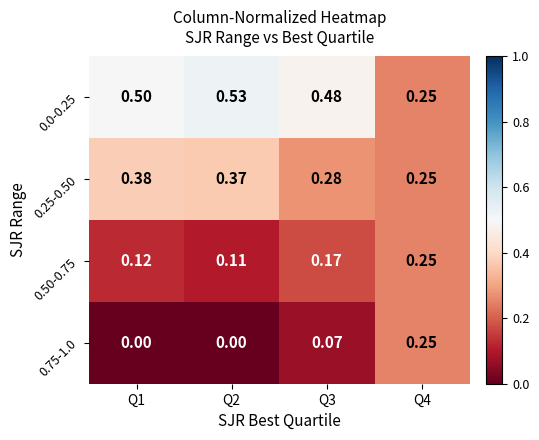

List the series in order of their peak value, highest first.

0.0-0.25, 0.25-0.50, 0.50-0.75, 0.75-1.0